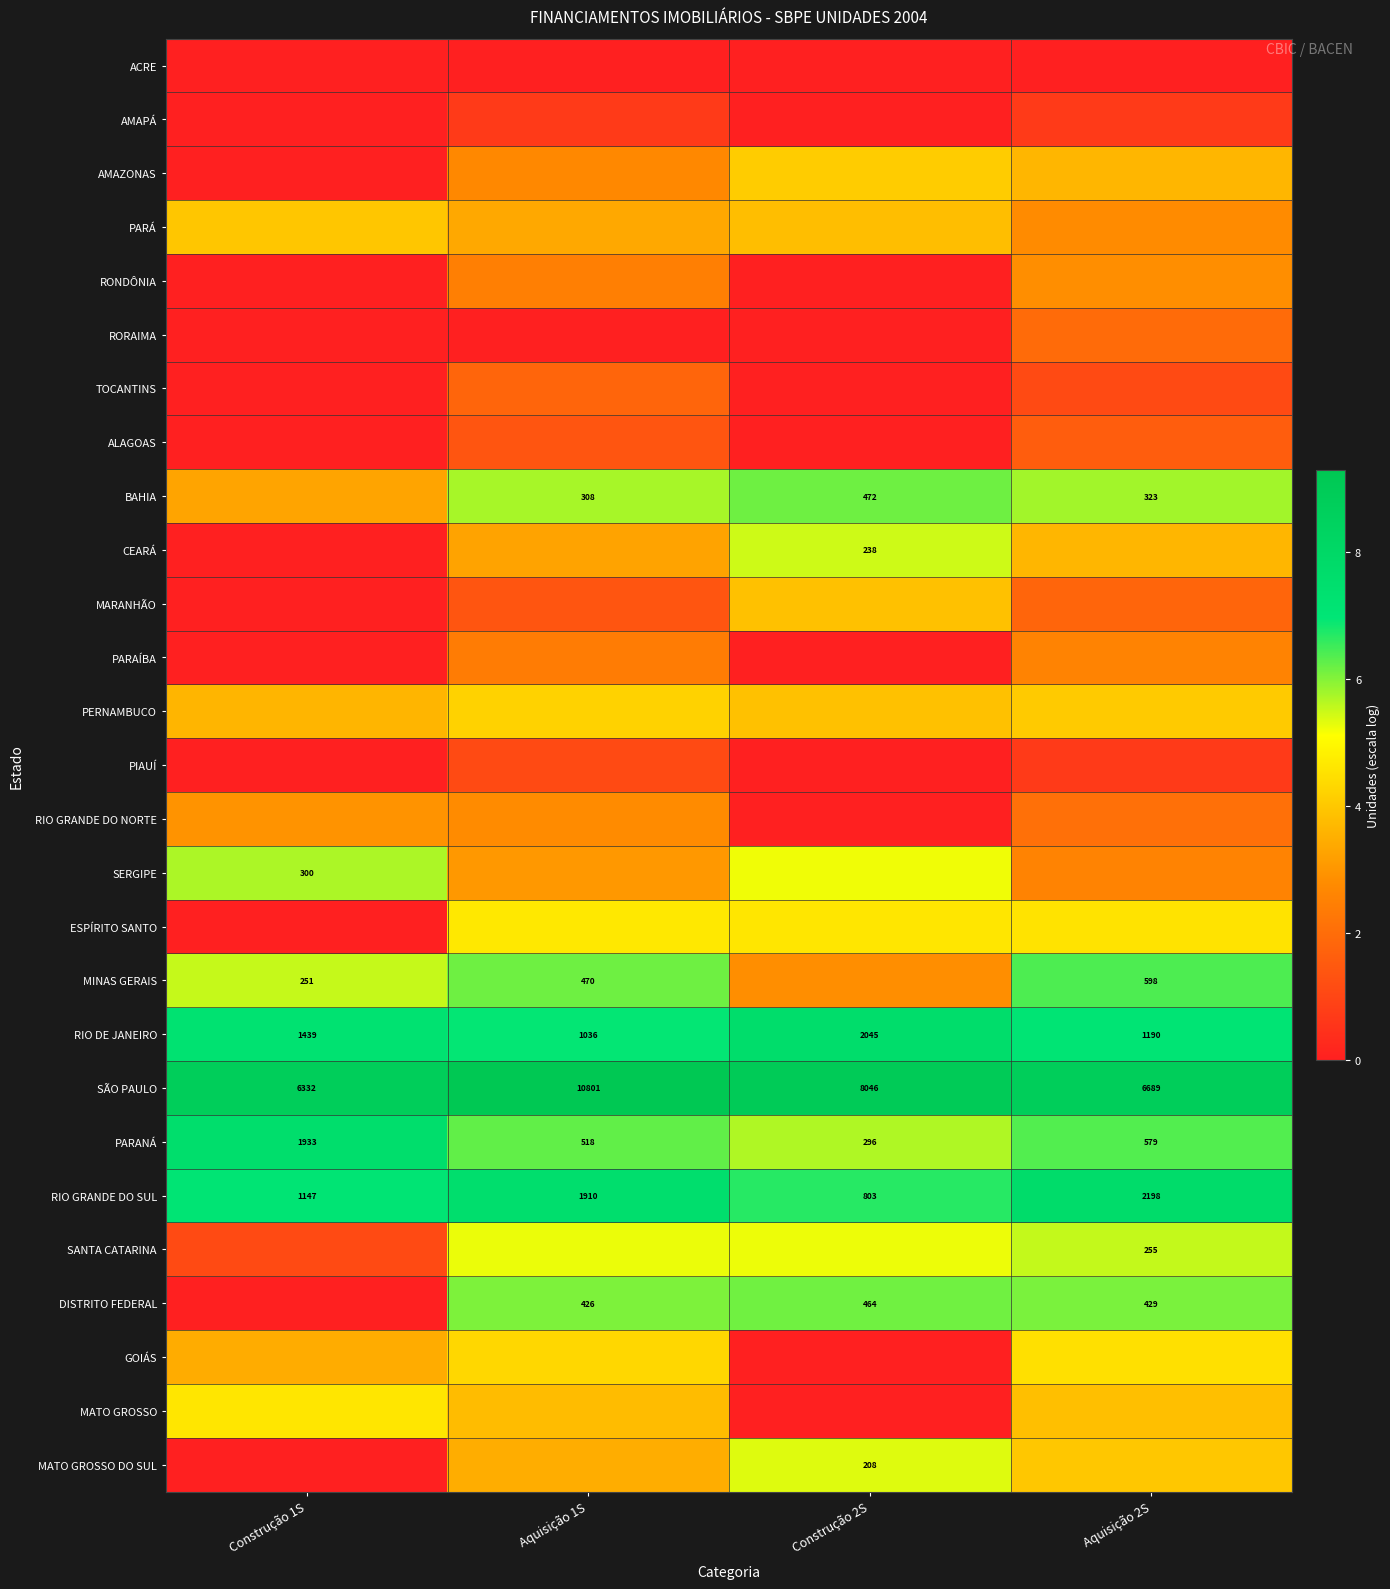

Count the number of categories in the chart.

4